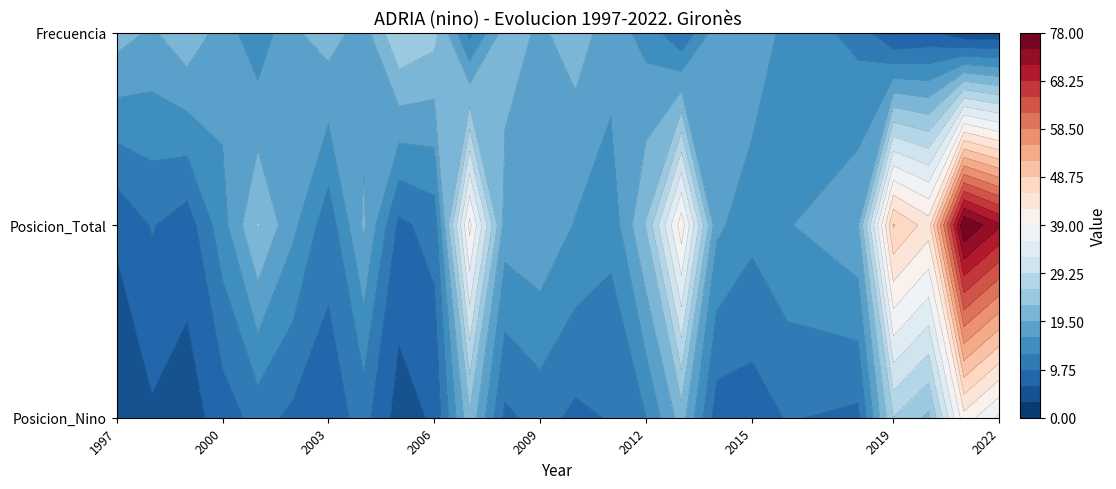

At how many categories does at least one series exceed 70?

2